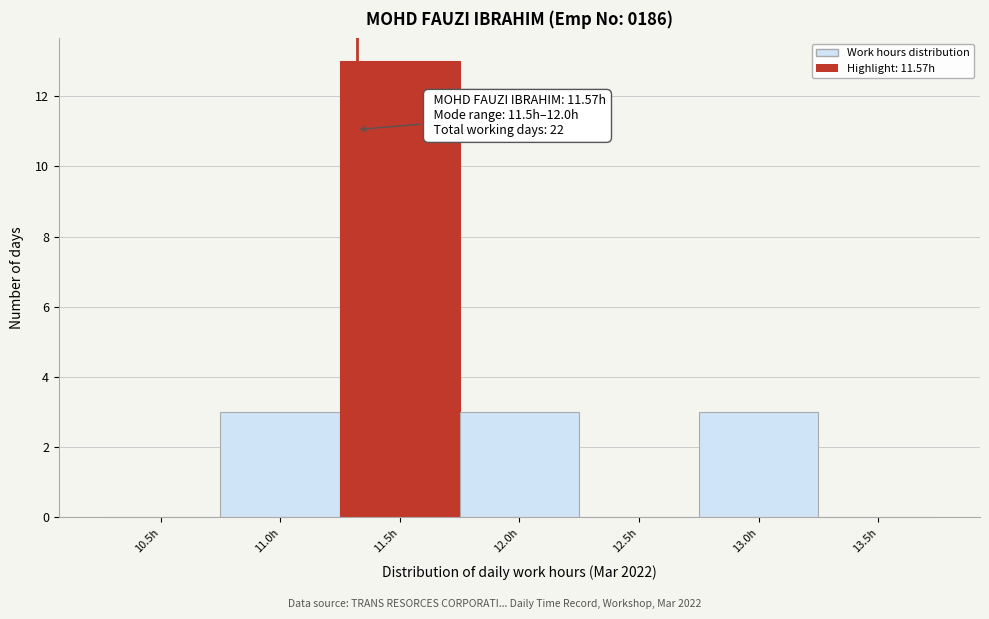

Reading left to right, list all the values displayed in this chart.

10.5h=0	11.0h=3	11.5h=13	12.0h=3	12.5h=0	13.0h=3	13.5h=0